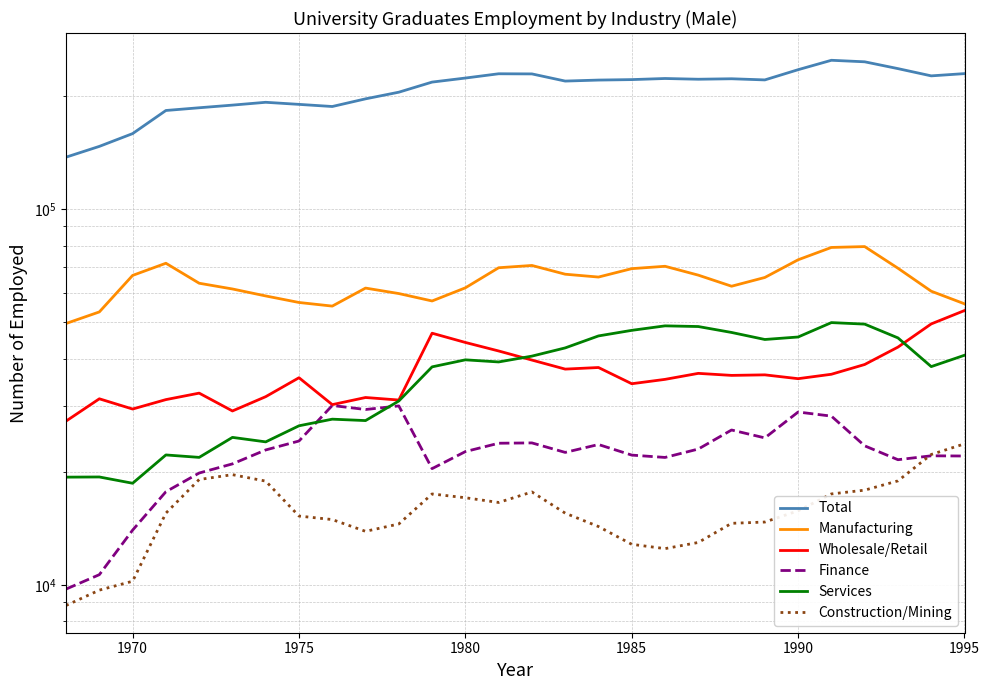

What is the highest value of the Finance series?

30028